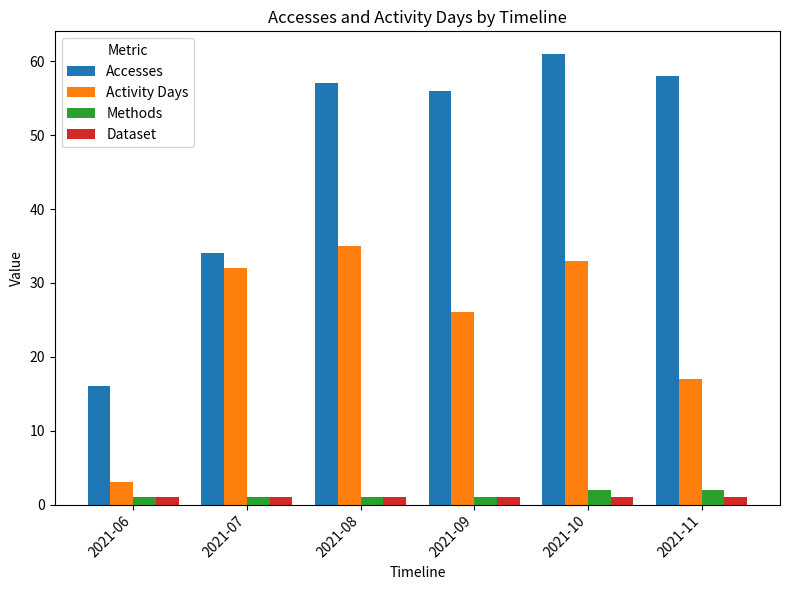

How many bars are there in total?

24